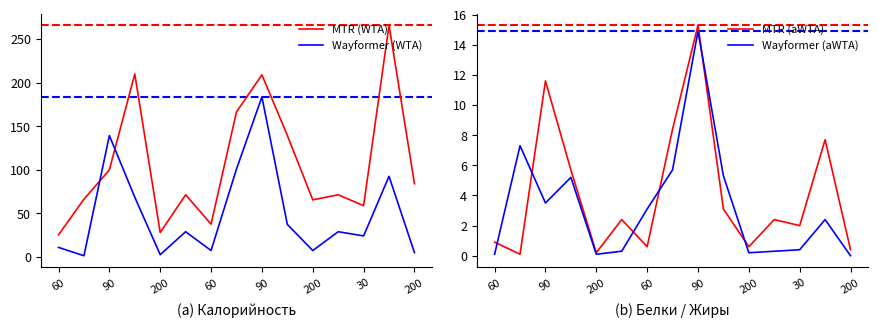

In MTR (WTA), how many points are higher than both neighbors (excluding endpoints)?

5